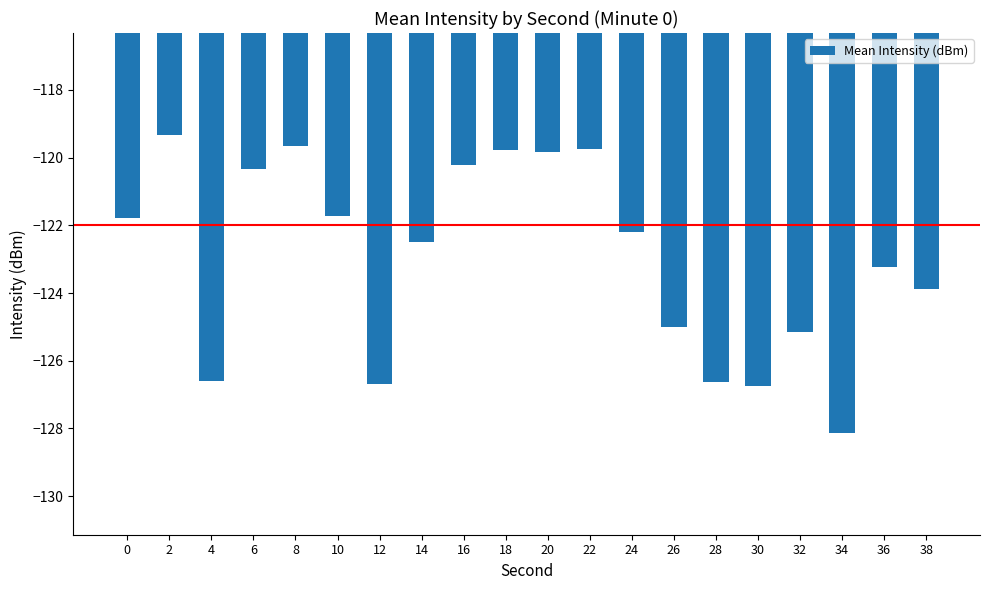

What is the sum of all values?

-2459.2